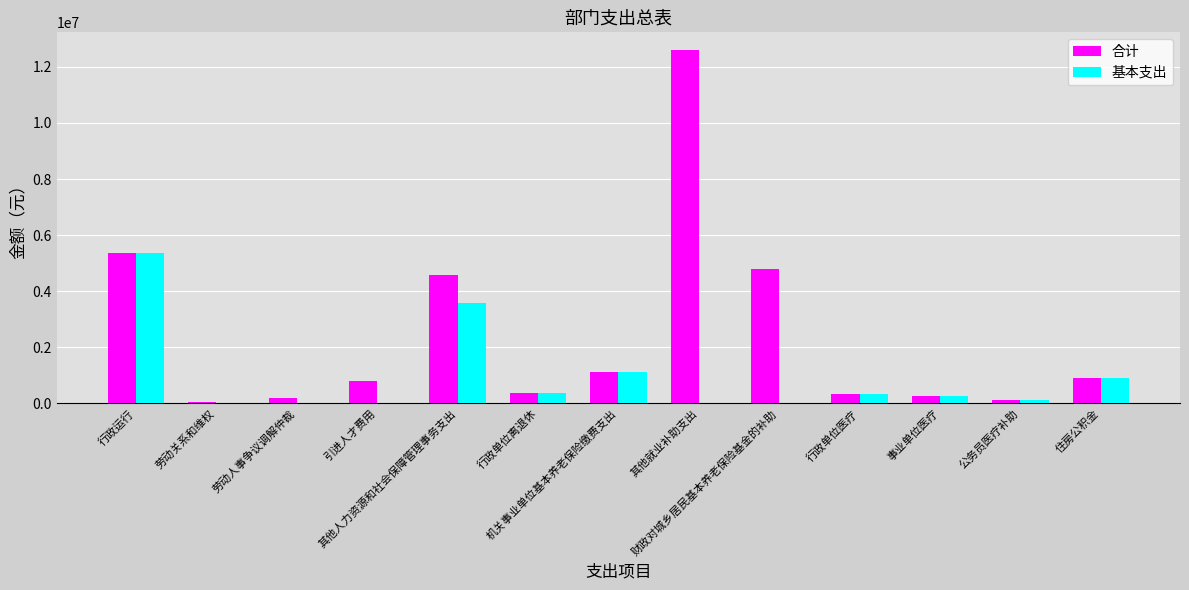

What is the sum of all 合计 values?

31455909.6